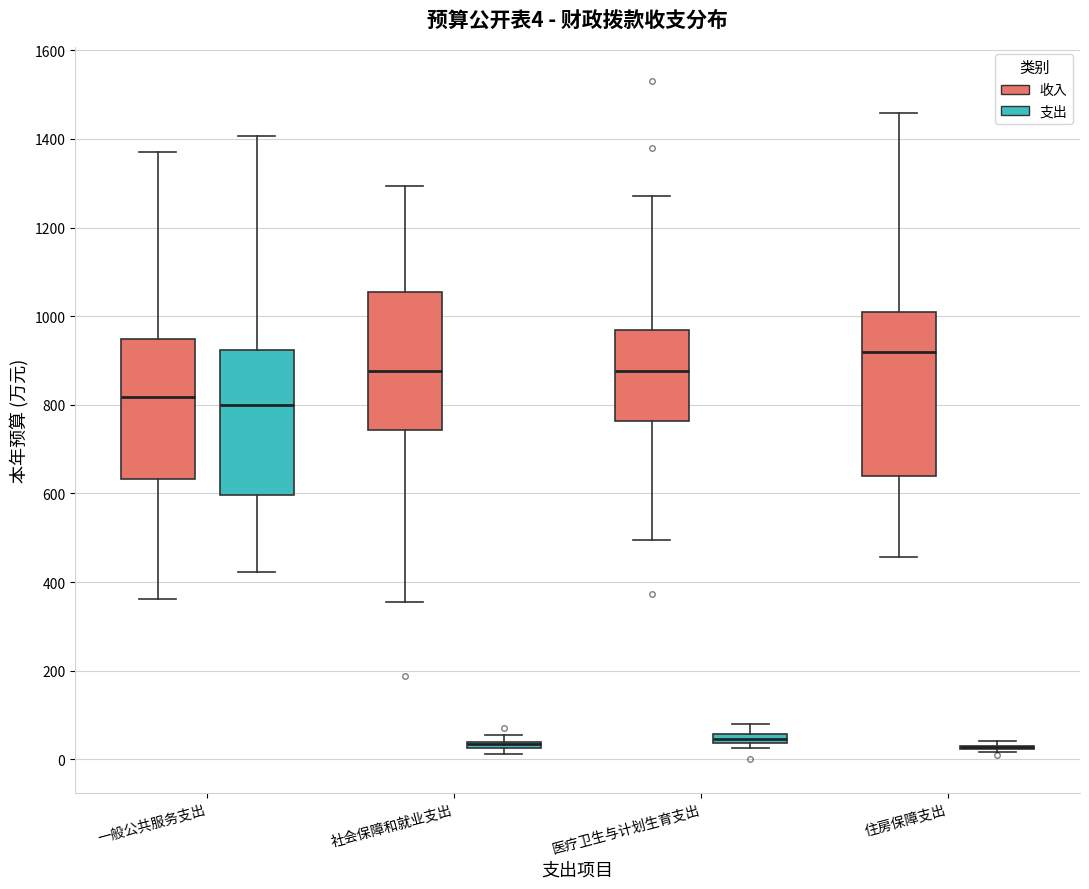

Comparing the boxes themselves (not the whiskers), which one is the tallest?

住房保障支出 (收入)